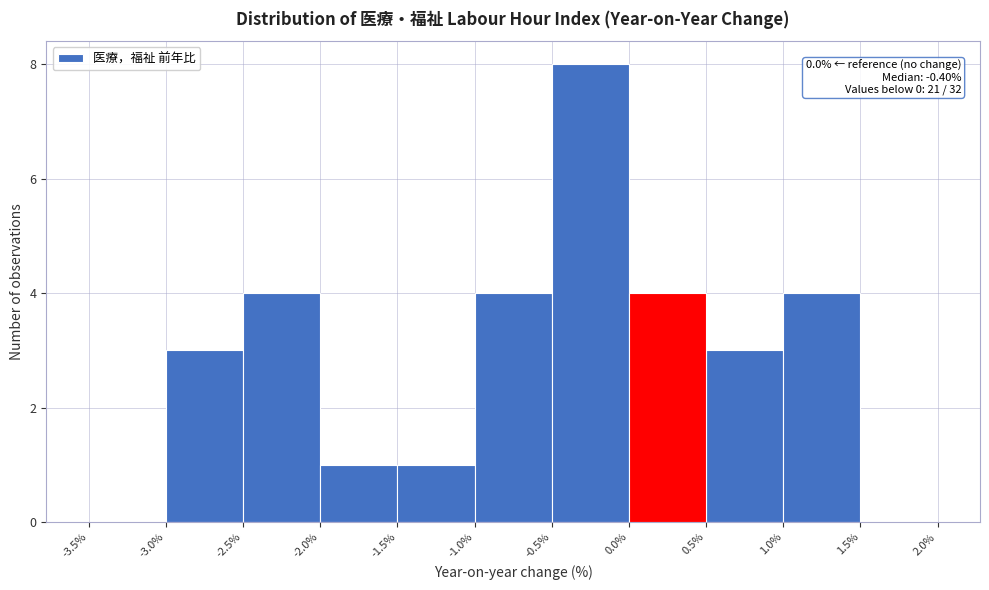

Over which range of the x-axis is the bar tallest?

-0.5% to 0.0%